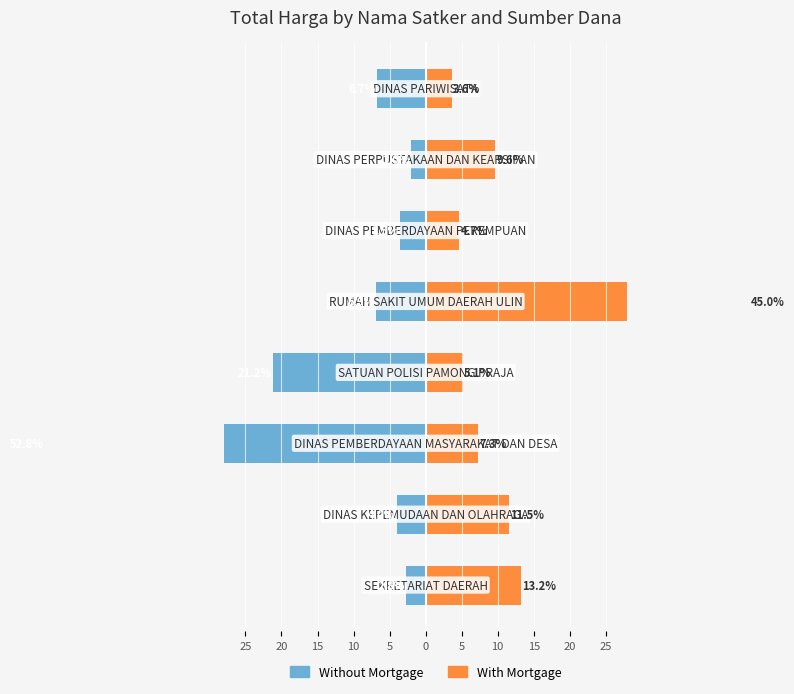

At 0, list the series in order from largest to smallest.

With Mortgage, Without Mortgage